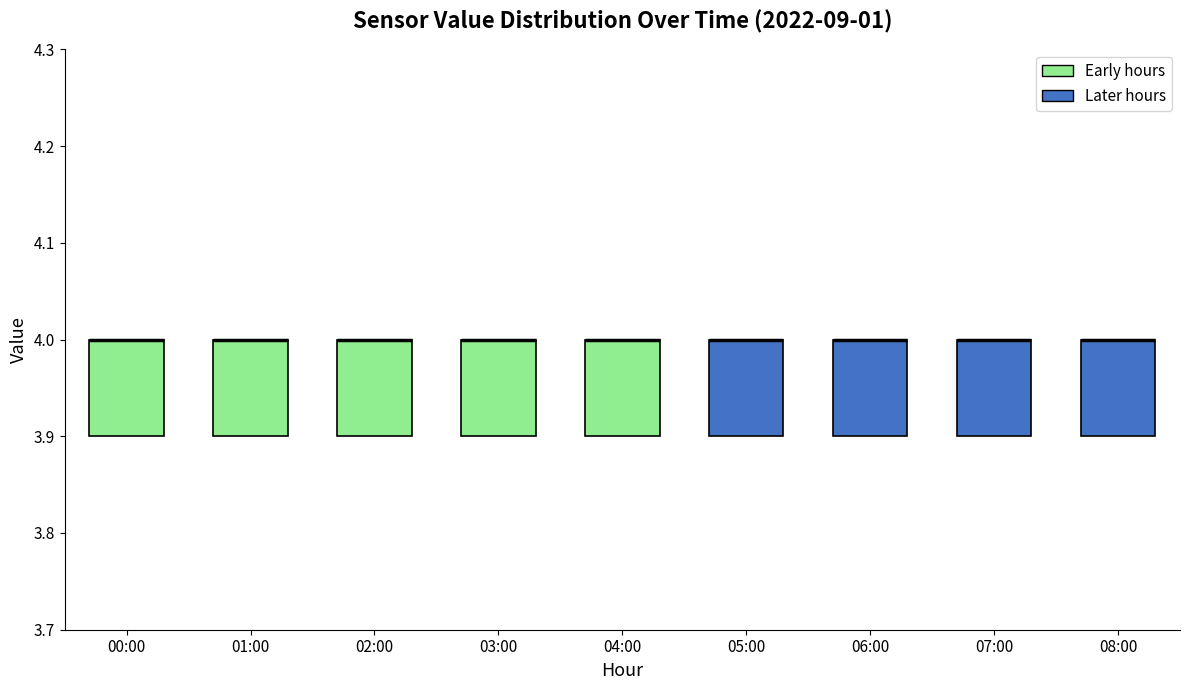

Where is the lower edge of the box for 05:00 on the y-axis? The values are not printed on the chart, so give them approximately, as read against the axis.

3.9